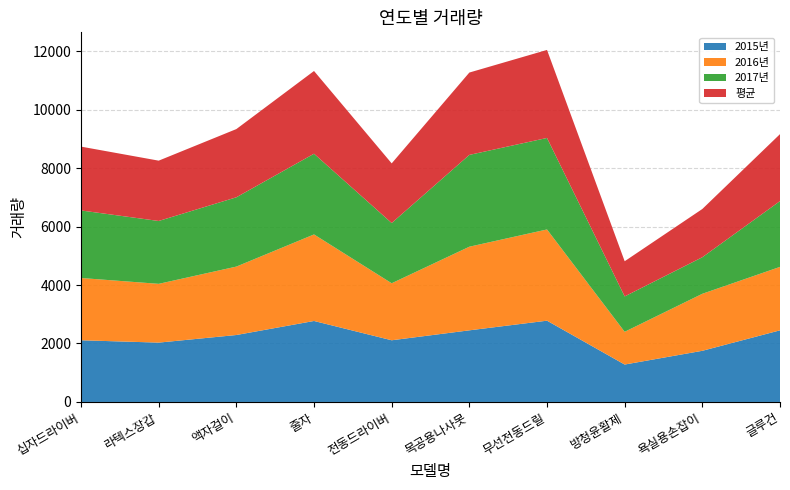

Reading left to right, transcribe all the data shown in this chart.

2015년: 2110.0	2030.0	2290.0	2770.0	2110.0	2450.0	2780.0	1280.0	1750.0	2450.0
2016년: 2130.0	2010.0	2340.0	2960.0	1950.0	2860.0	3120.0	1120.0	1950.0	2170.0
2017년: 2310.0	2150.0	2370.0	2760.0	2060.0	3140.0	3130.0	1210.0	1250.0	2250.0
평균: 2183.3	2063.3	2333.3	2830.0	2040.0	2816.7	3010.0	1203.3	1650.0	2290.0